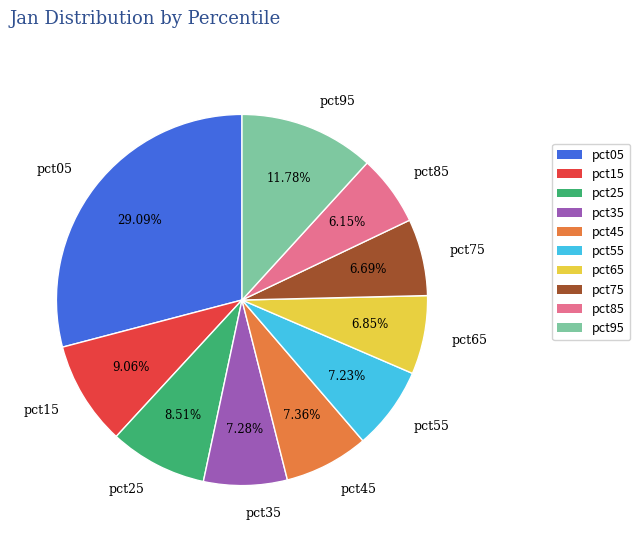

The pct15 slice represents 17% of the pie. True or false?

False